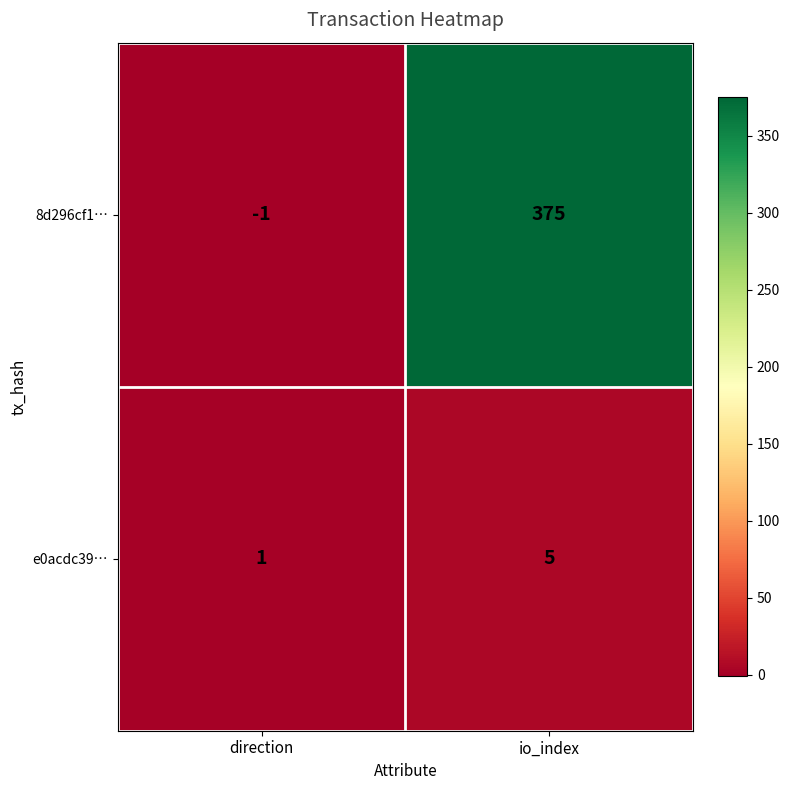

At which label is e0acdc39… closest to 3?

direction